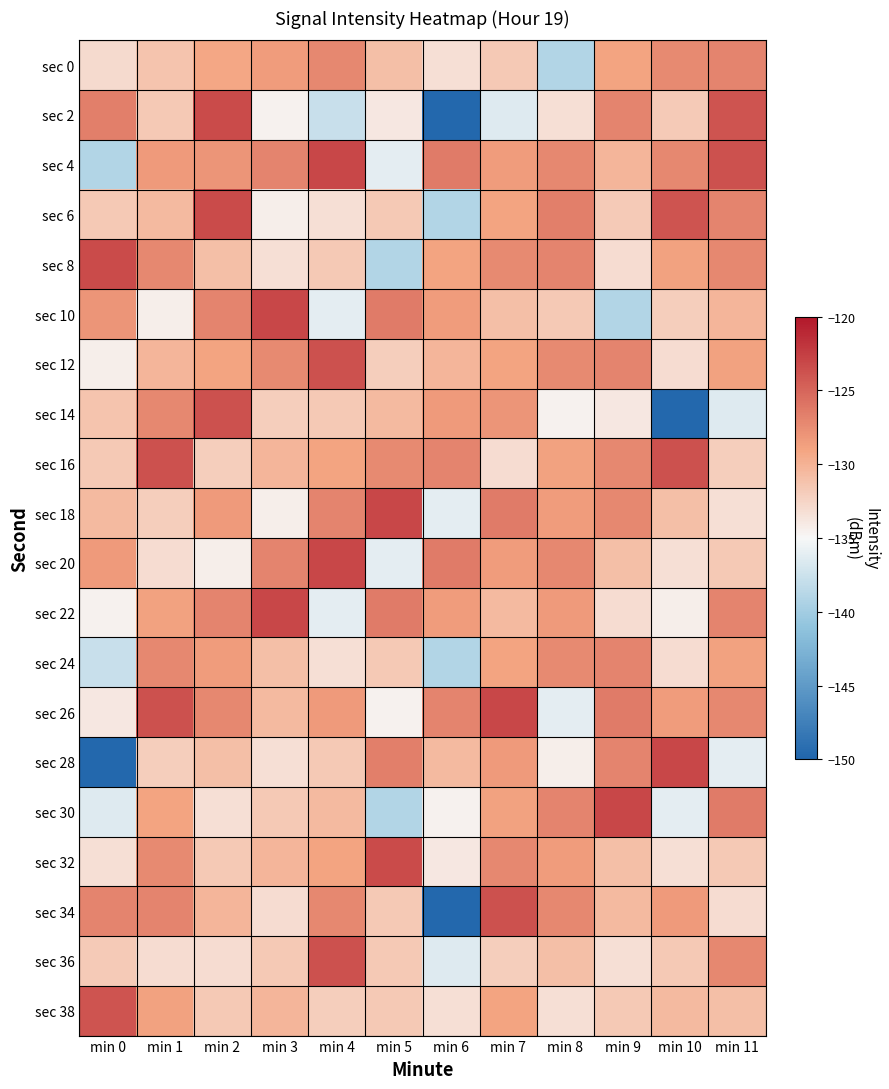

Between min 0 and min 3, which is larger?

min 3